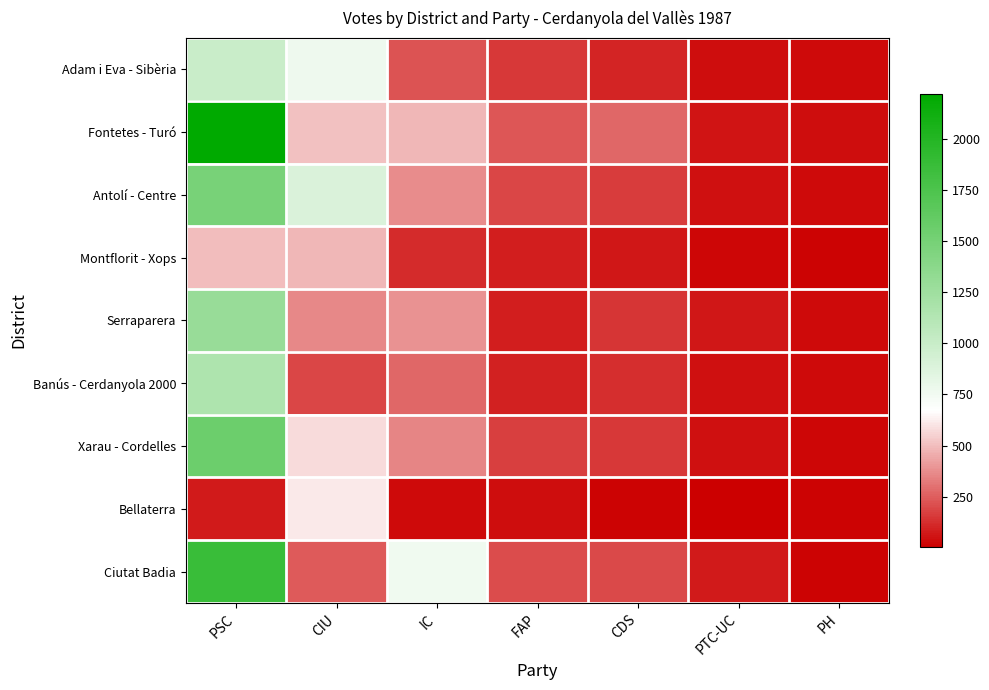

What value does the Montflorit - Xops series have at IC?

118